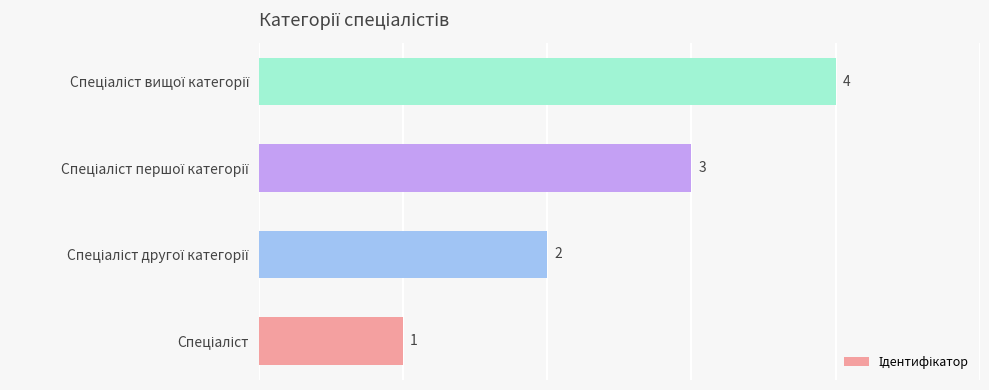

Does the chart contain stacked bars?

No